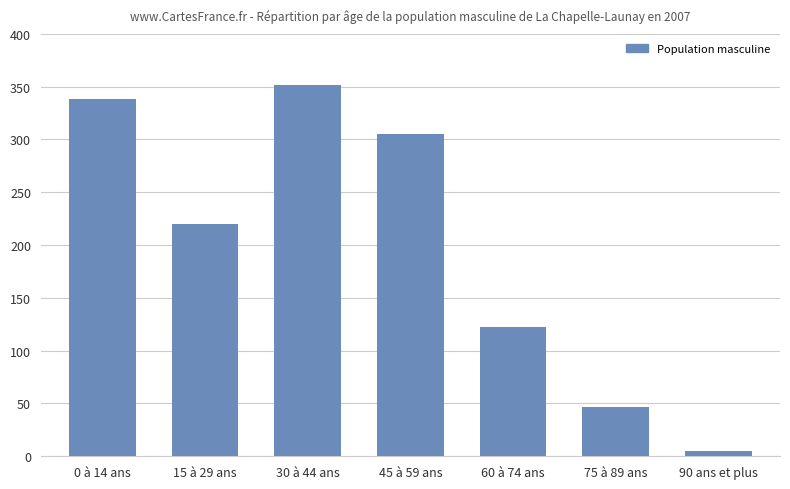

What is the change in value from 15 à 29 ans to 45 à 59 ans?

+85